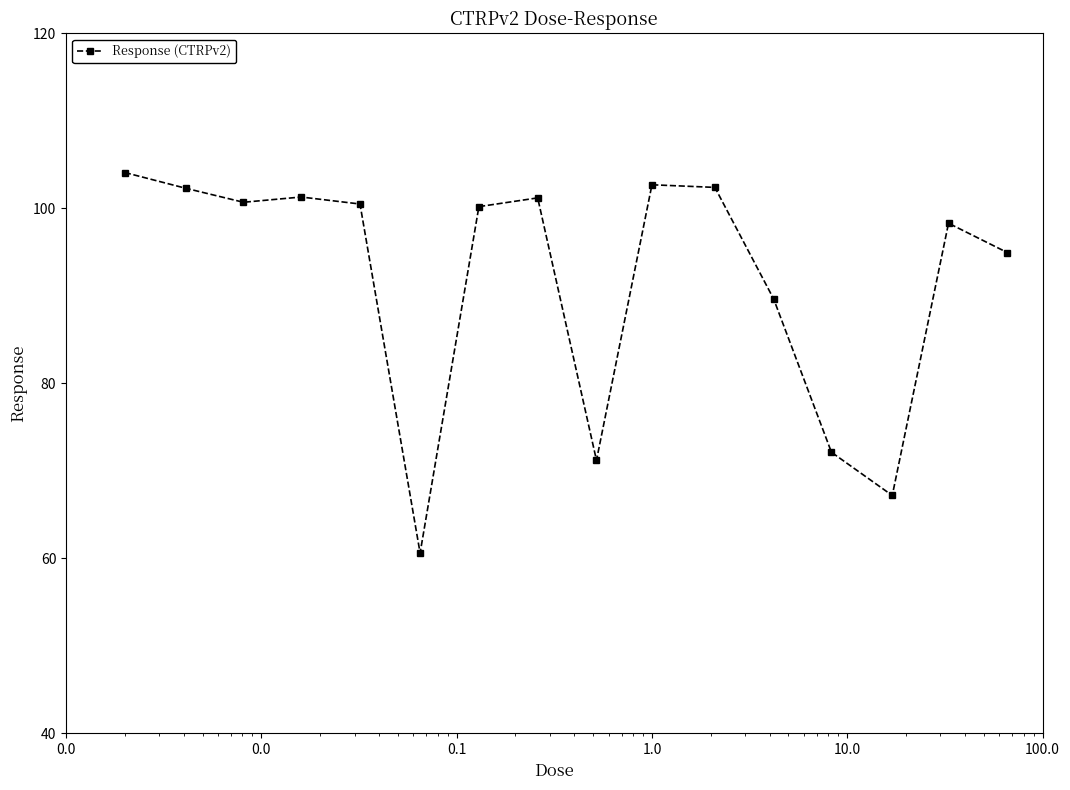

What is the greatest value displayed?

104.1